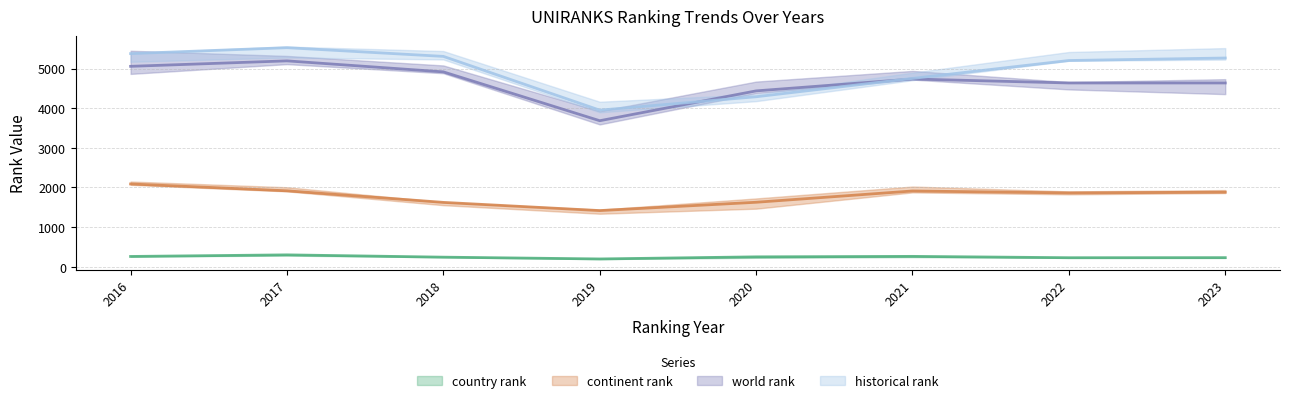

True or false: continent rank and country rank intersect in this chart.

False